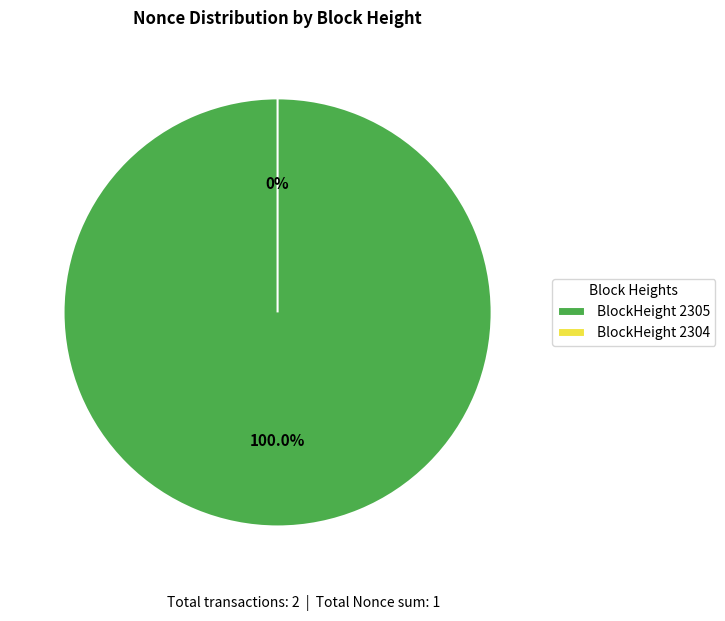

True or false: 2304 accounts for 0% of the total.

True